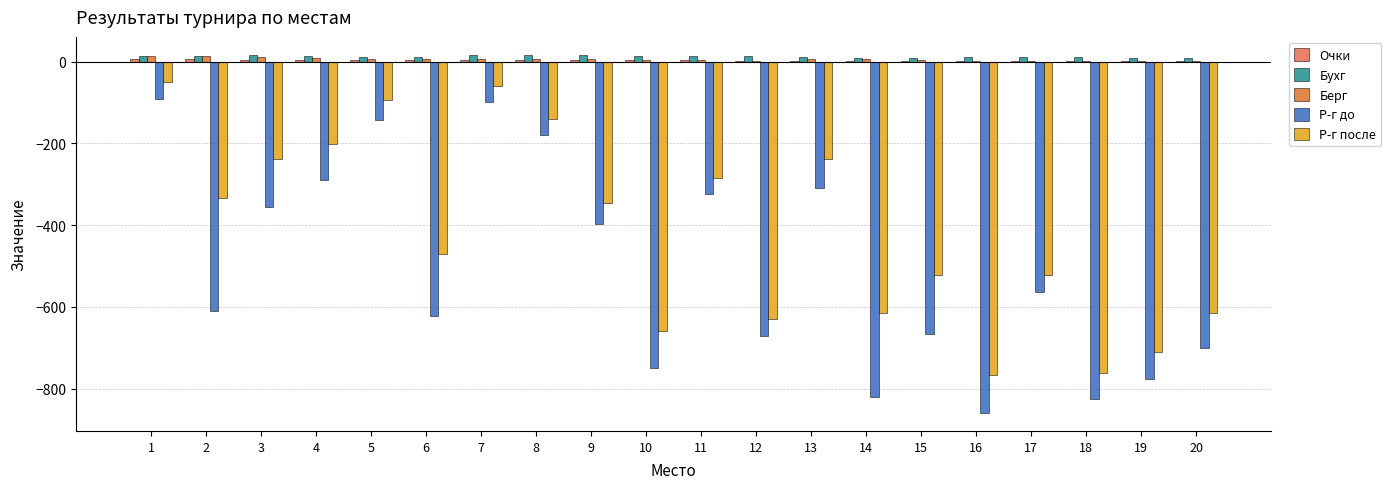

At which label does Бухг first exceed 13?

1